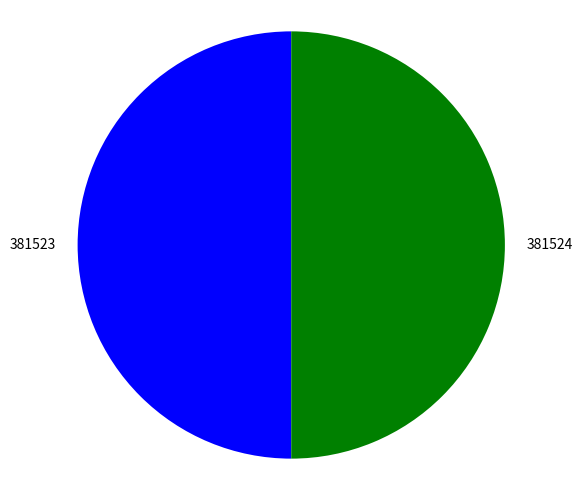

Do 381524 and 381523 together represent more than half of the pie?

Yes